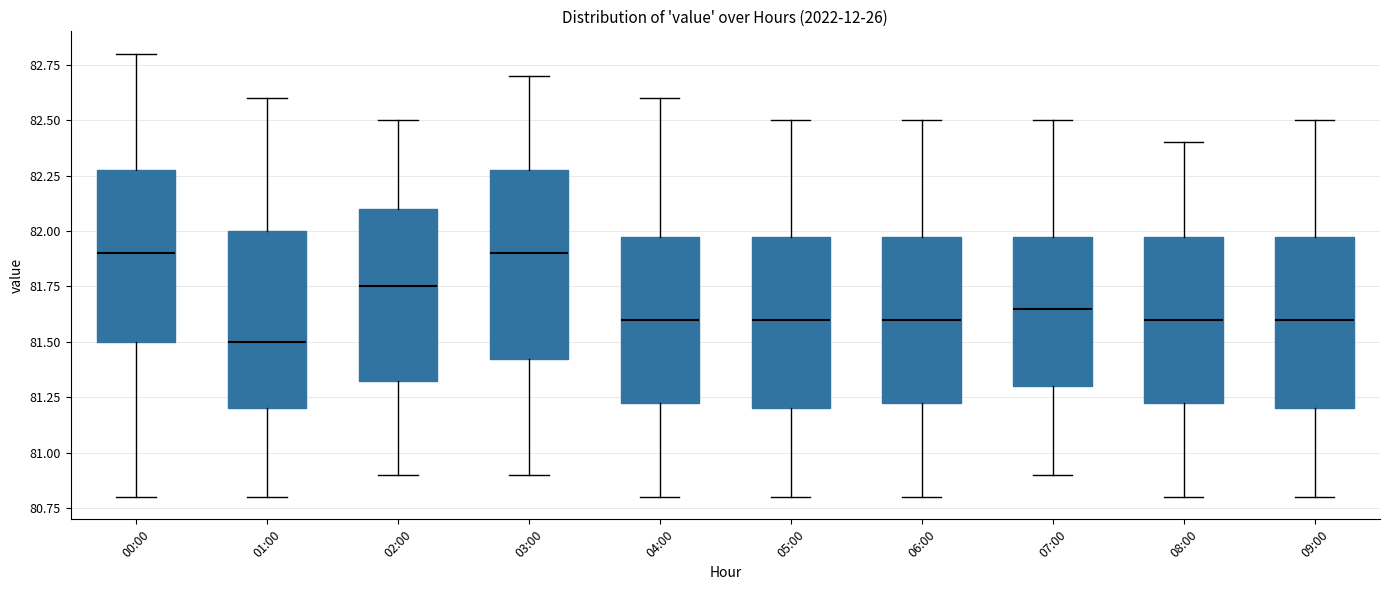

Reading left to right, read every box against the y-axis: the position of its median line, the range the box covers, and the ends of its whiskers. The values are not printed on the chart, so give them approximately, as read against the axis.

00:00: median 81.90, box 81.50 to 82.30, whiskers 80.80 to 82.80
01:00: median 81.50, box 81.20 to 82.00, whiskers 80.80 to 82.60
02:00: median 81.75, box 81.35 to 82.10, whiskers 80.90 to 82.50
03:00: median 81.90, box 81.45 to 82.30, whiskers 80.90 to 82.70
04:00: median 81.60, box 81.25 to 82.00, whiskers 80.80 to 82.60
05:00: median 81.60, box 81.20 to 82.00, whiskers 80.80 to 82.50
06:00: median 81.60, box 81.25 to 82.00, whiskers 80.80 to 82.50
07:00: median 81.65, box 81.30 to 82.00, whiskers 80.90 to 82.50
08:00: median 81.60, box 81.25 to 82.00, whiskers 80.80 to 82.40
09:00: median 81.60, box 81.20 to 82.00, whiskers 80.80 to 82.50